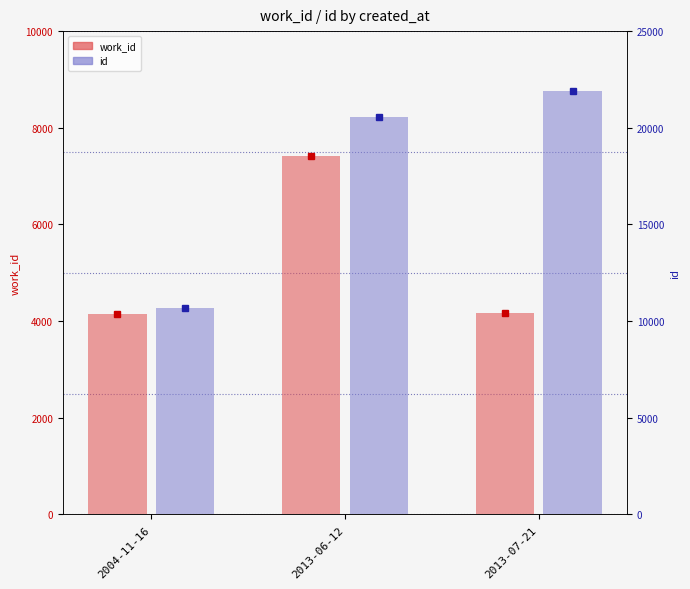

Rank the series at 2013-07-21 from highest to lowest value.

id, work_id